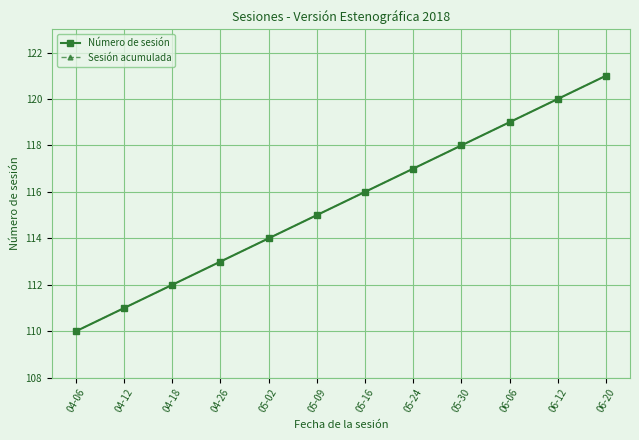

At how many categories does at least one series exceed 113?

8